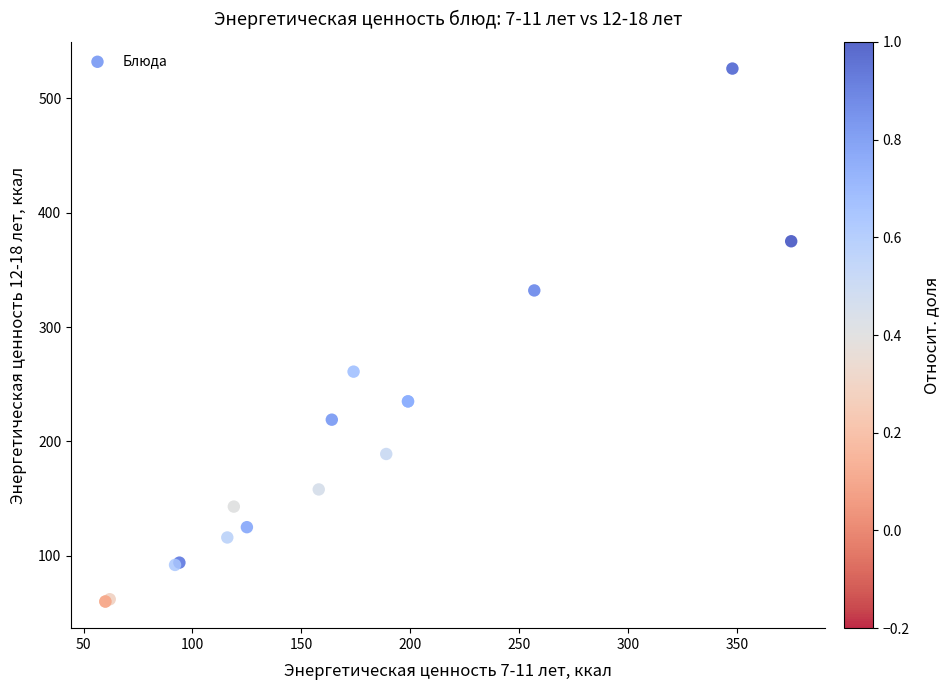

What Y value in the scatter plot is closest to 293?

261